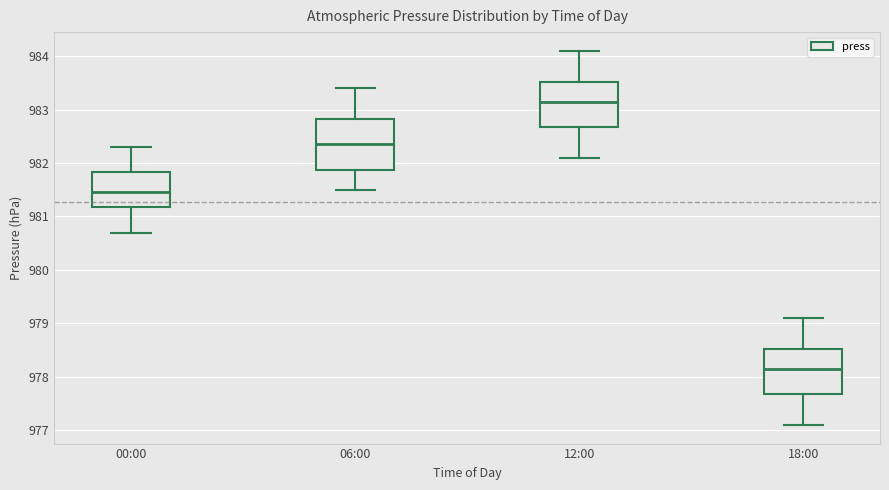

Which box has the highest median line?

12:00